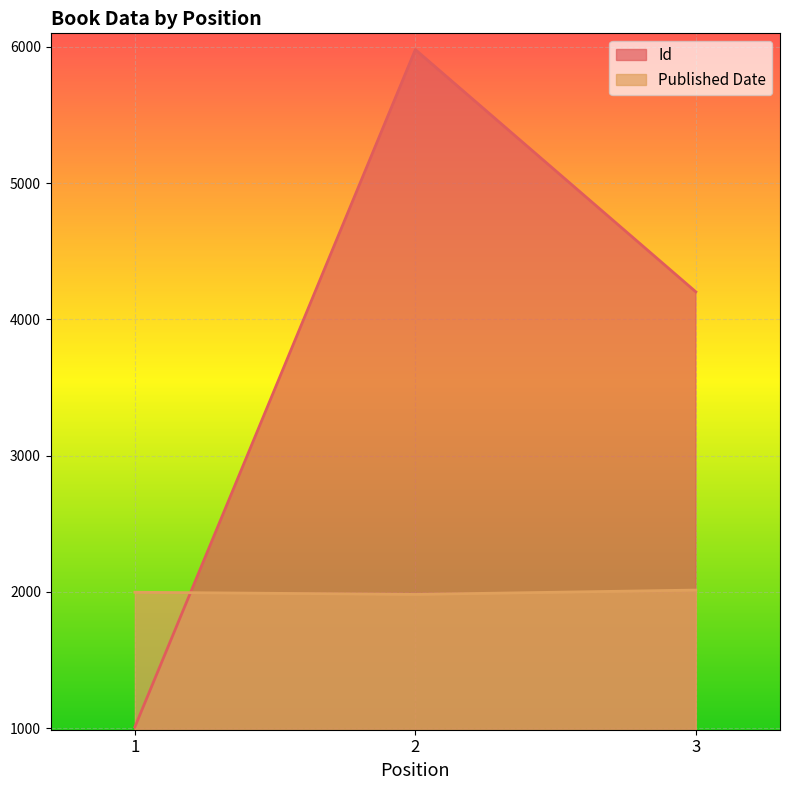

What is the value of the Id point at the 1st from the left?

1008